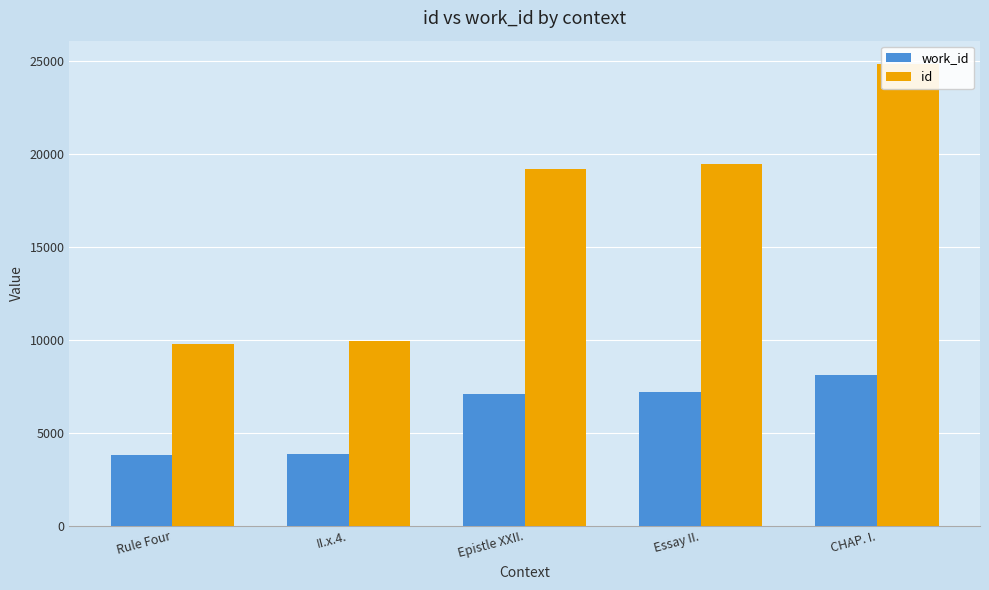

What is the sum of all id values?

83251